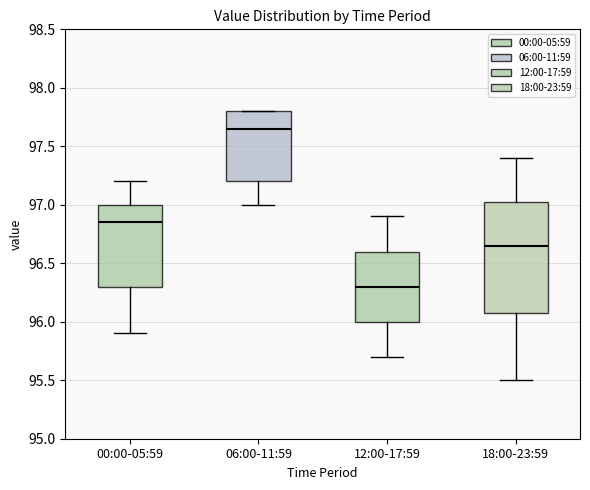

Where does the median line of the box for 06:00-11:59 sit on the y-axis? The values are not printed on the chart, so give them approximately, as read against the axis.

97.65